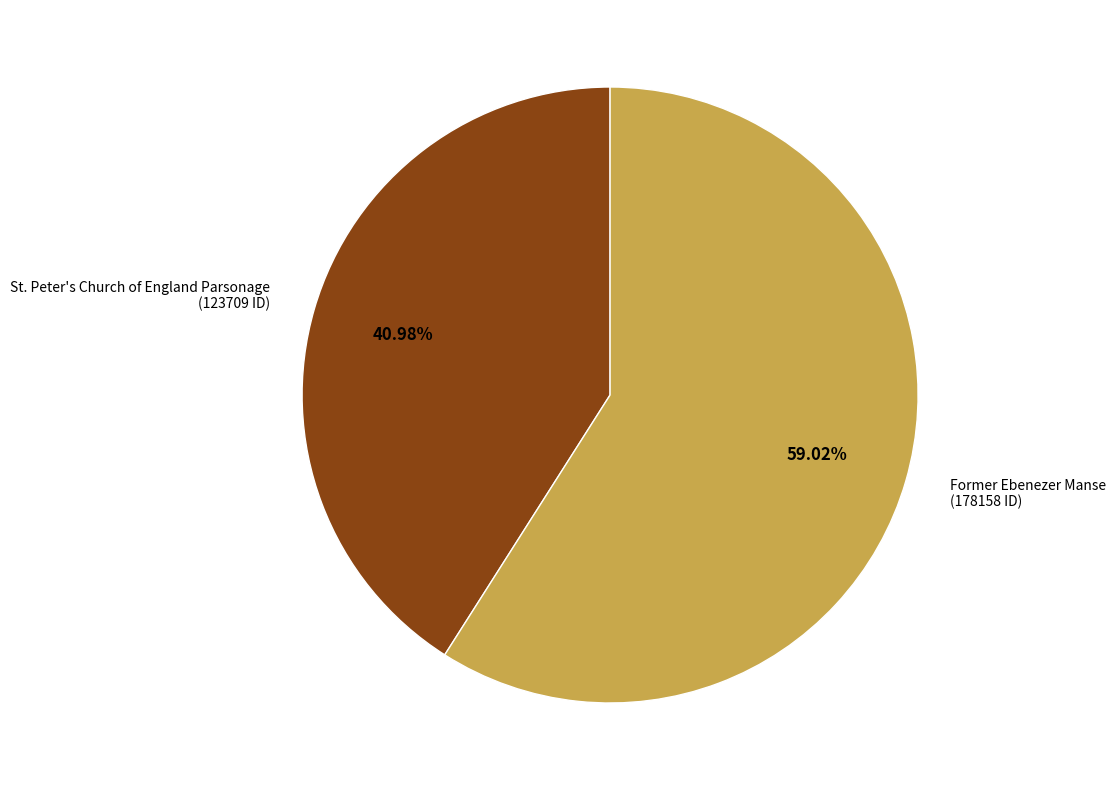

To the nearest percent, what is the difference between the largest and smallest slice percentages?

18%